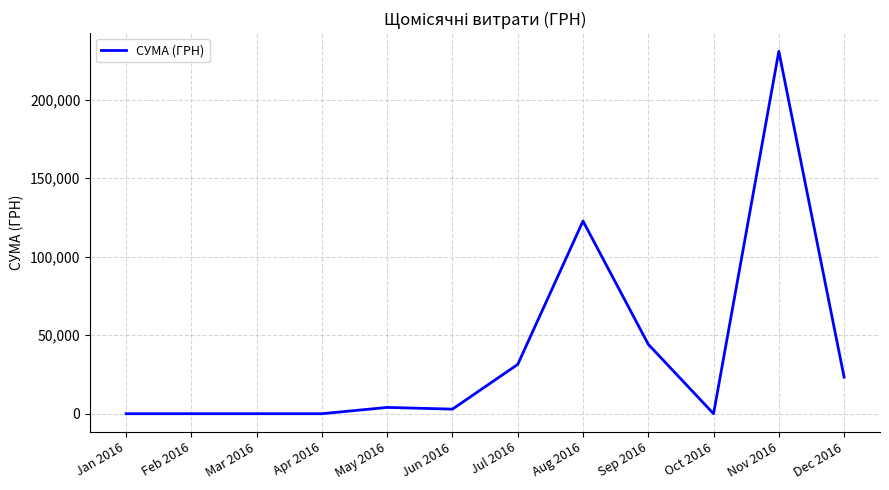

At which label is the value closest to 115421?

Aug 2016